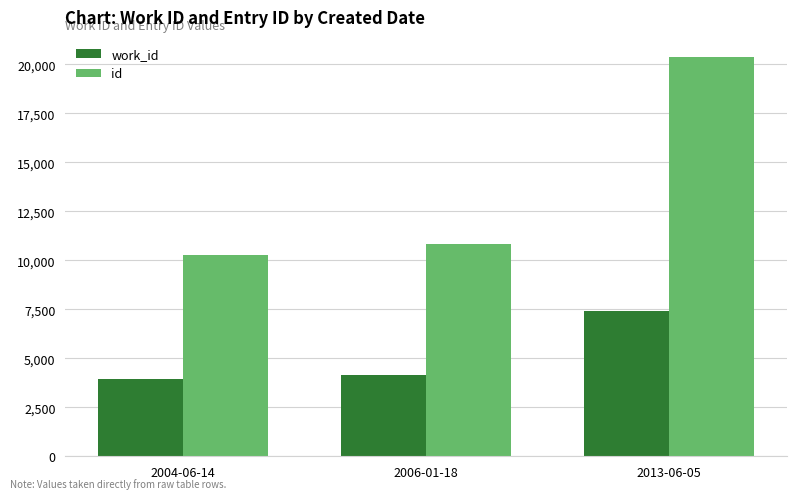

Which series has the largest range (max minus min)?

id